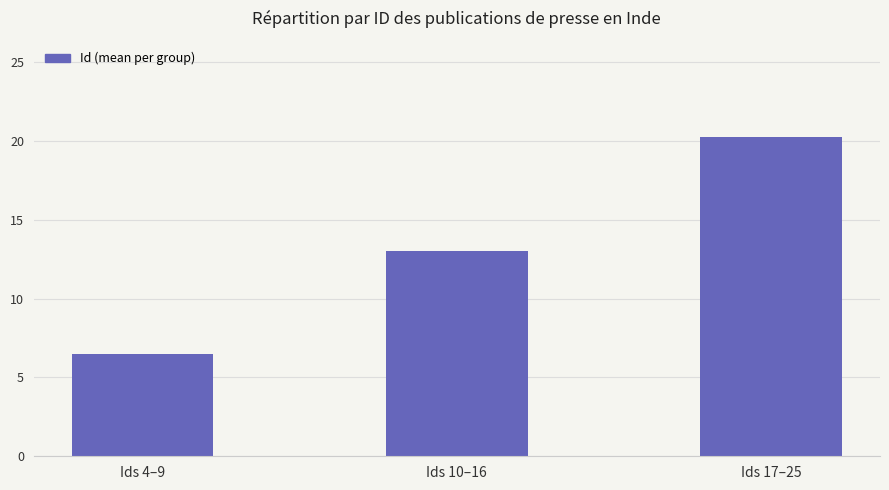

What is the greatest value displayed?

20.3